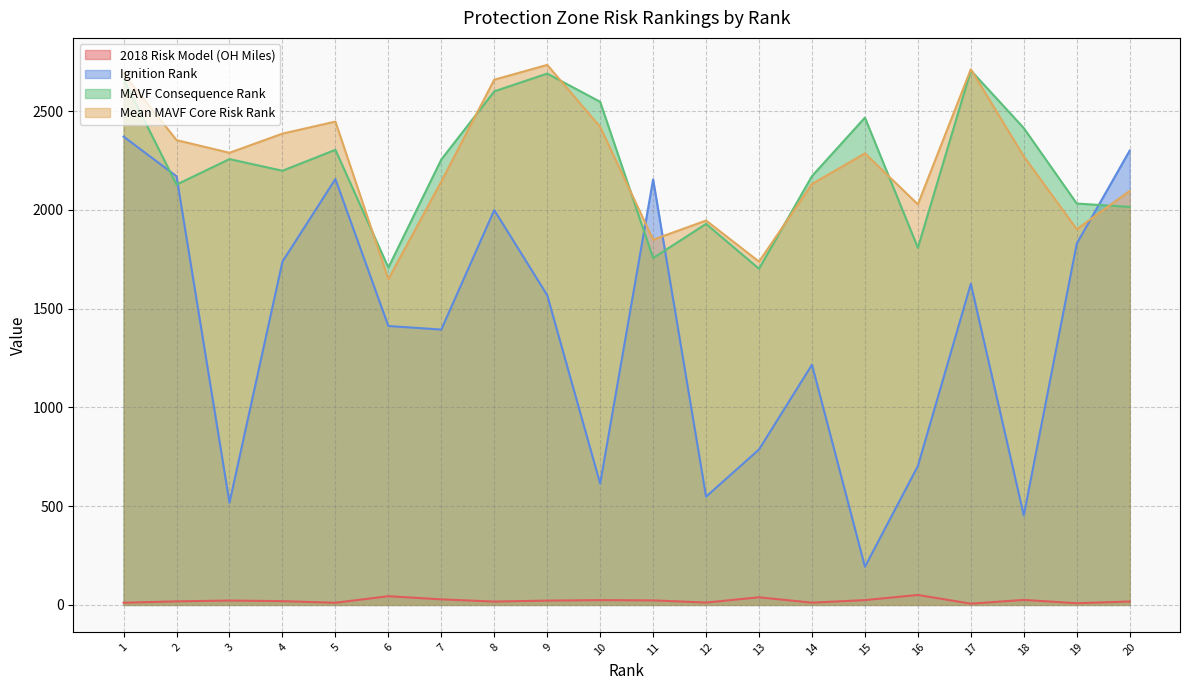

What is the difference between the Ignition Rank values at 2 and 13?

1383.0